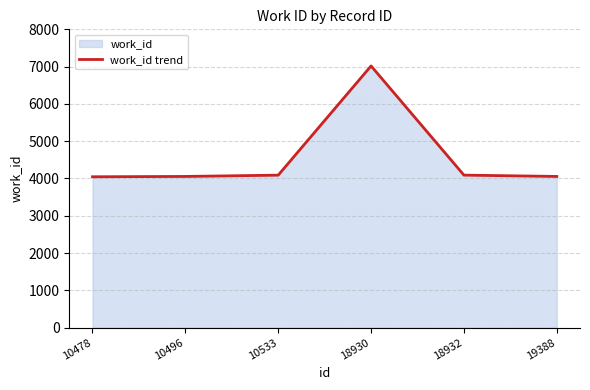

Count the number of categories in the chart.

6